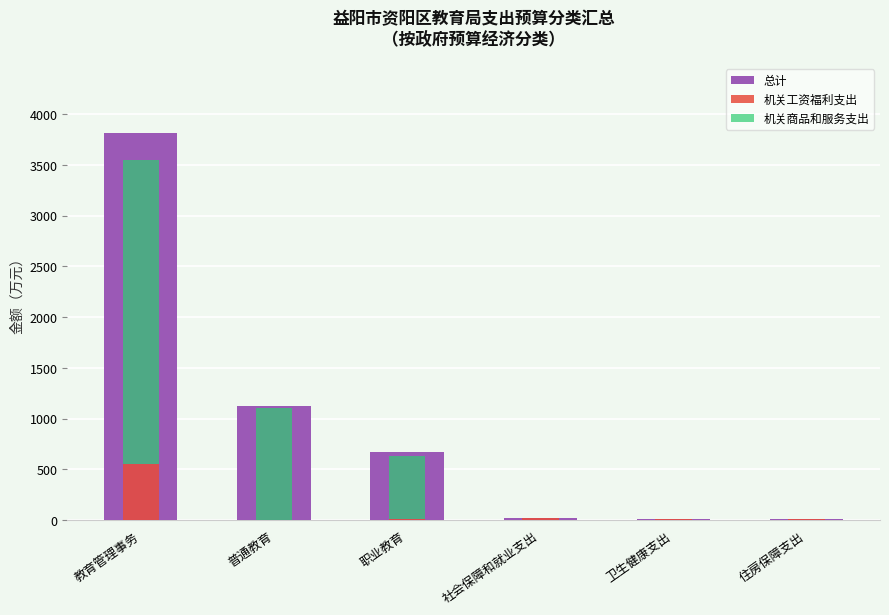

What is the label of the 3rd bar from the left?

职业教育